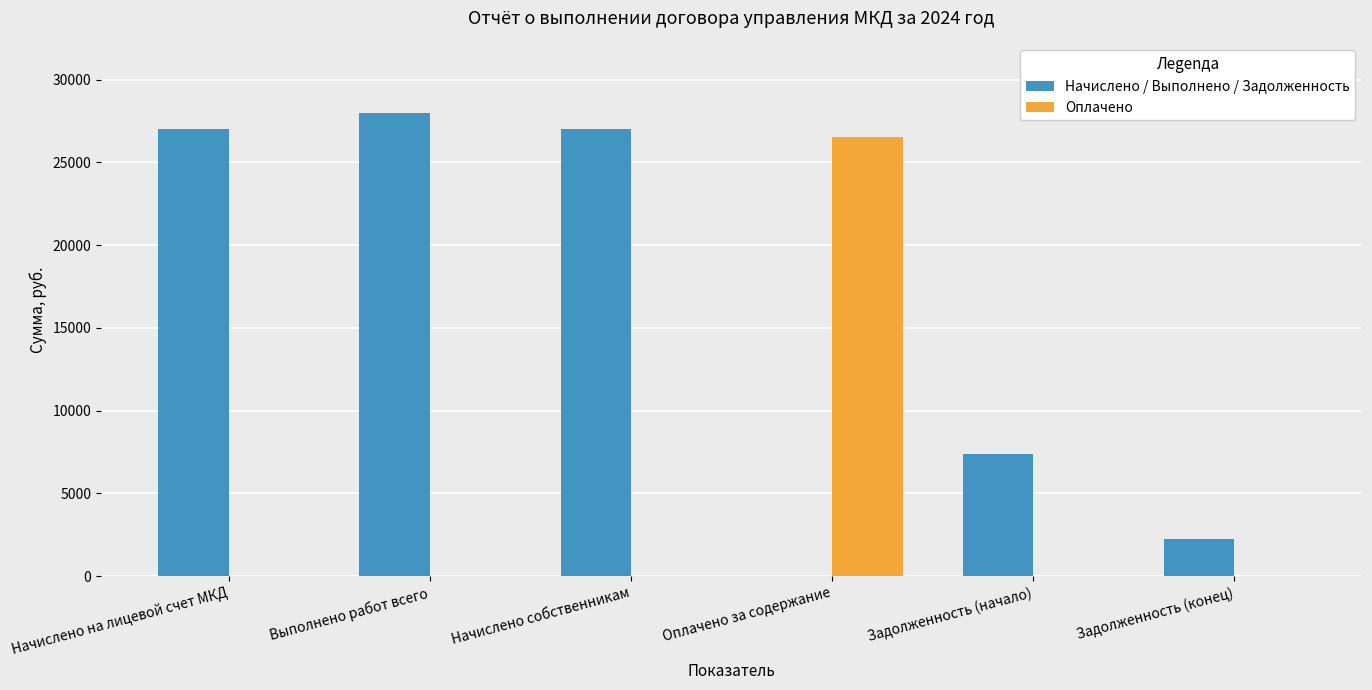

What is the total value across all series at Начислено собственникам?

27031.0